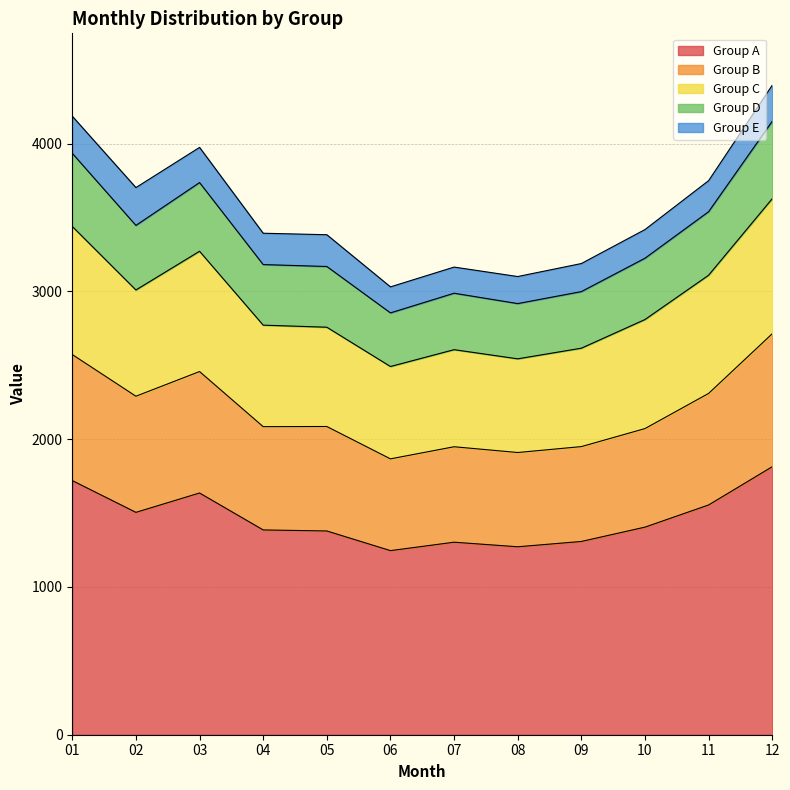

What is the total value across all series at 03?

3975